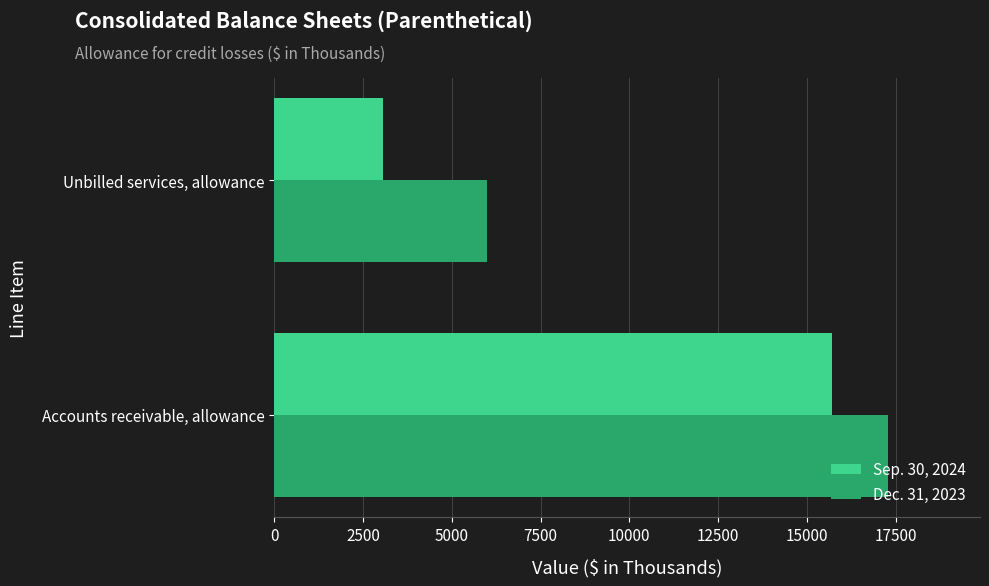

What is the minimum value shown in the chart?

3064